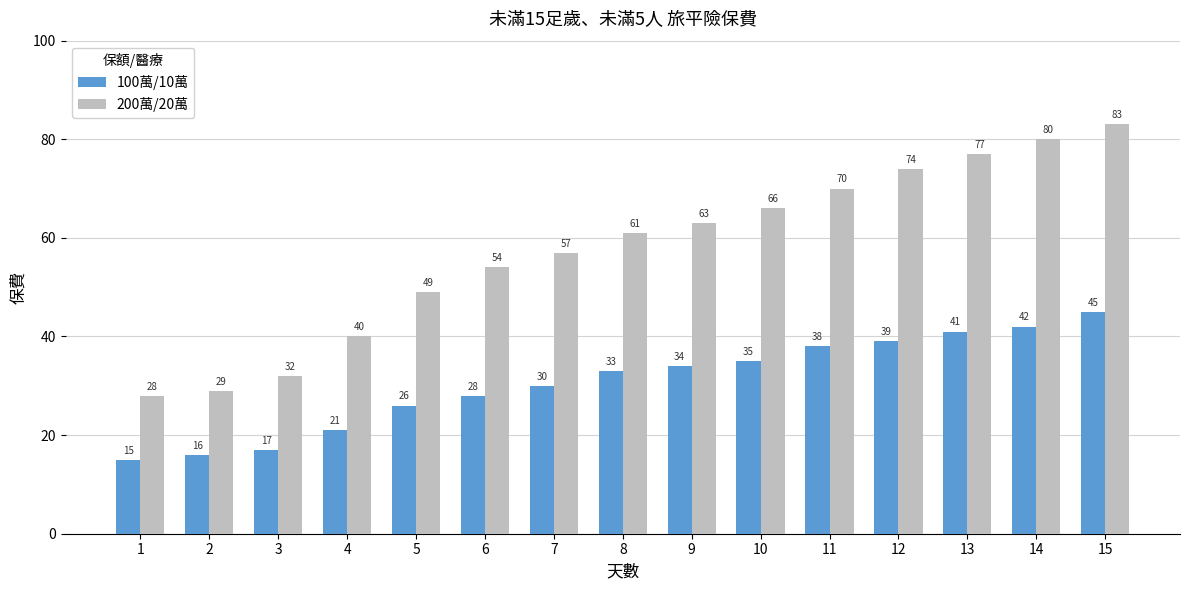

Does the chart contain any negative values?

No